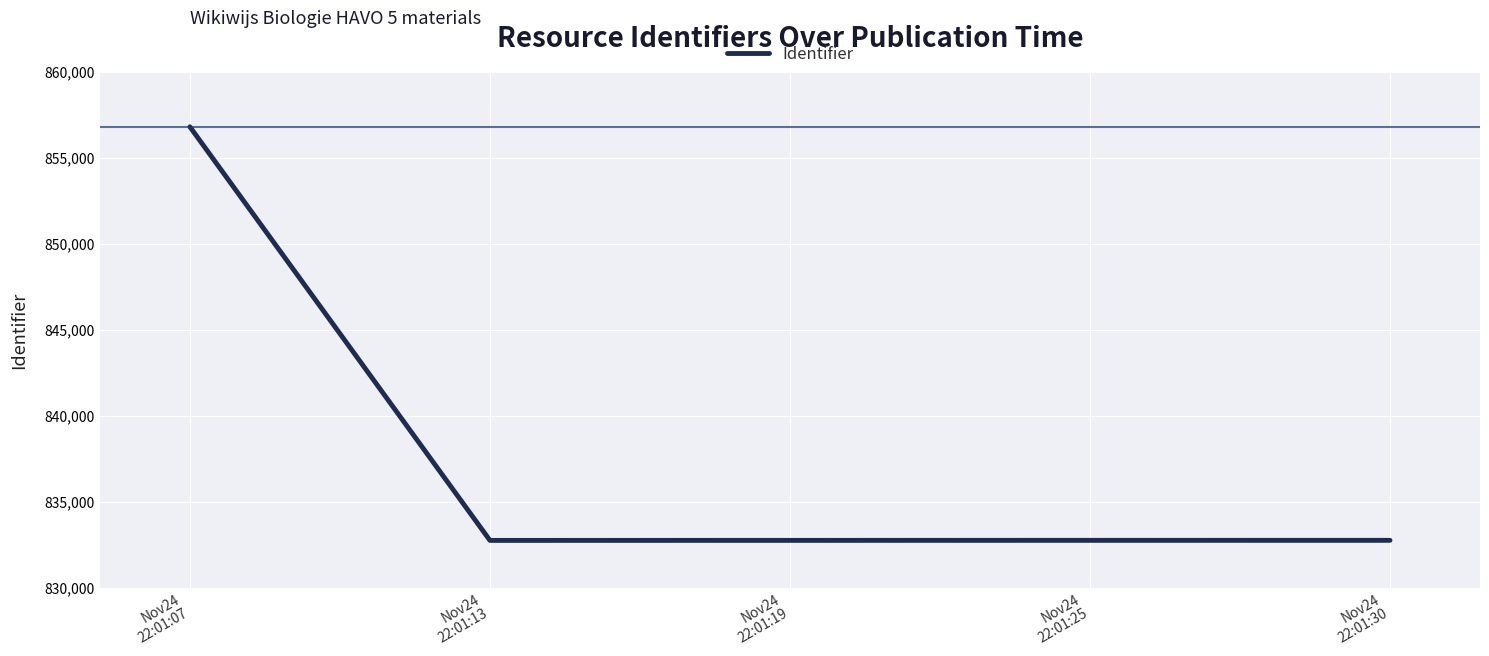

True or false: the data shows 832761 at Nov24
22:01:19.

True